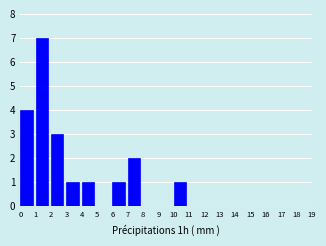

Which range on the x-axis has the tallest bar?

1 to 2